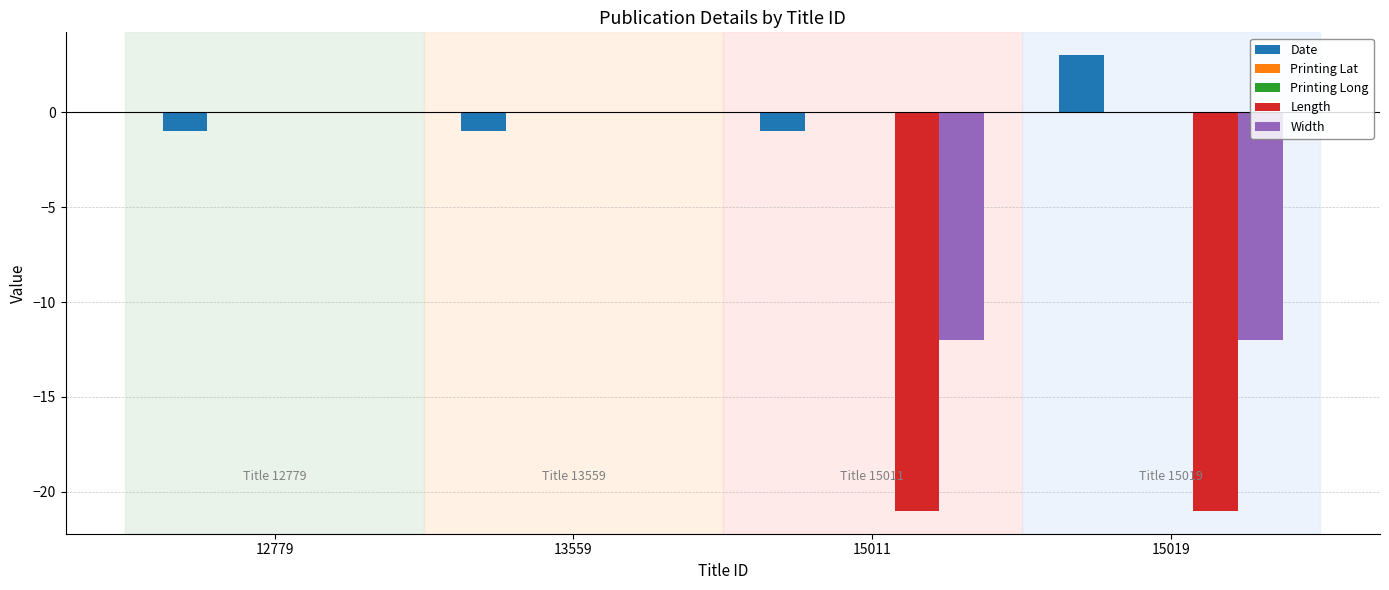

Which series has the widest spread of values?

Length